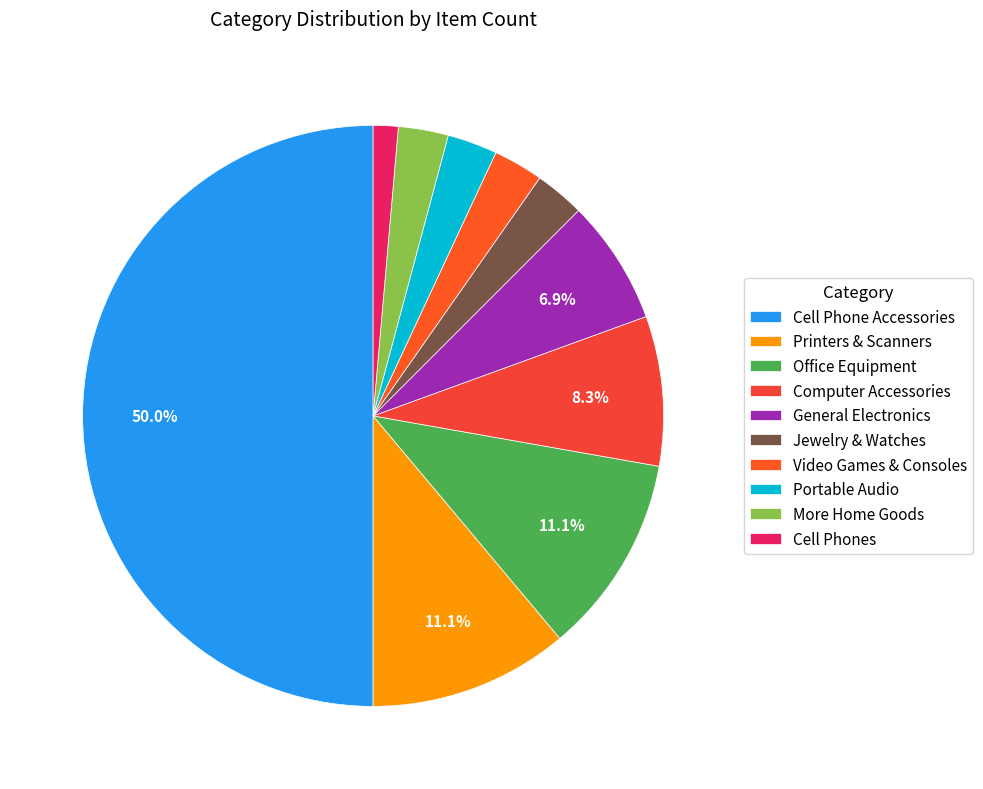

How many segments does this pie chart have?

10